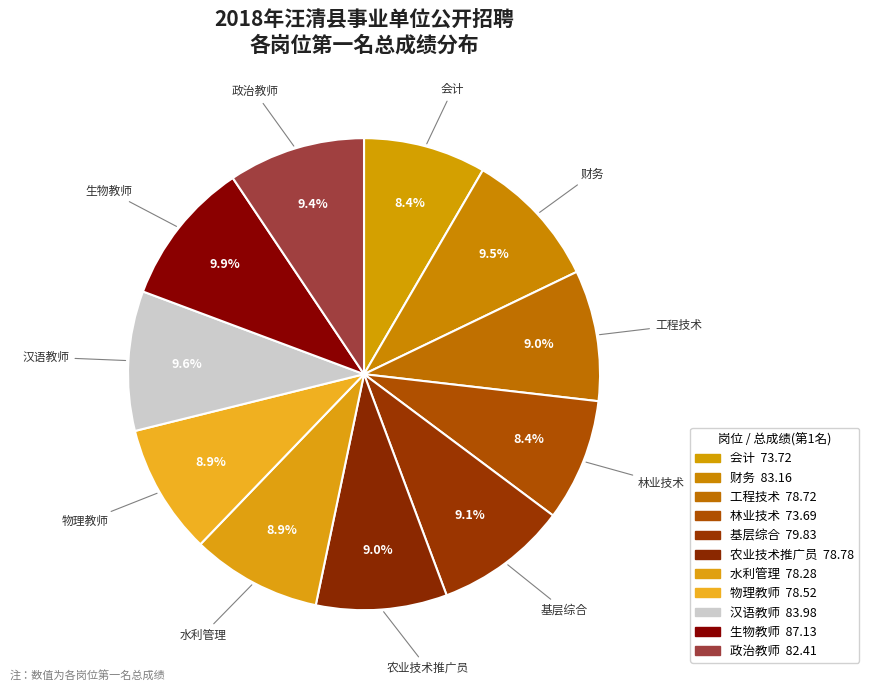

Do 农业技术推广员 and 物理教师 together represent more than half of the pie?

No